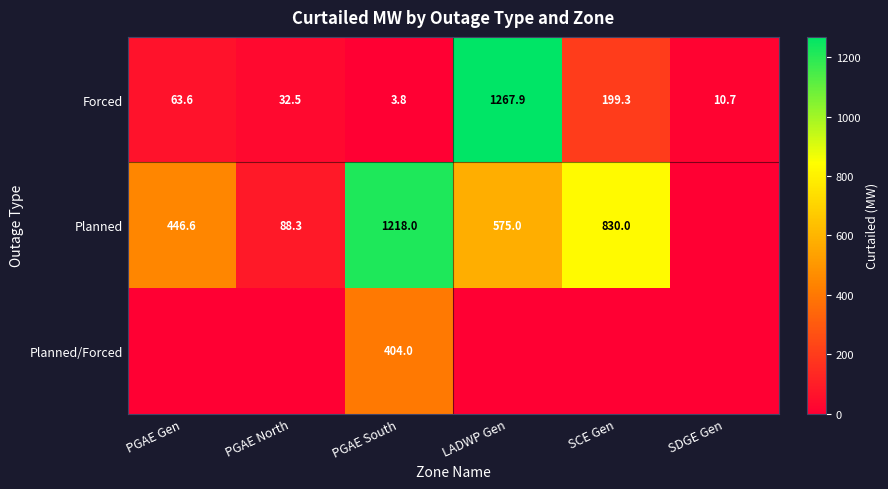

What is the maximum value for Forced?

1267.9